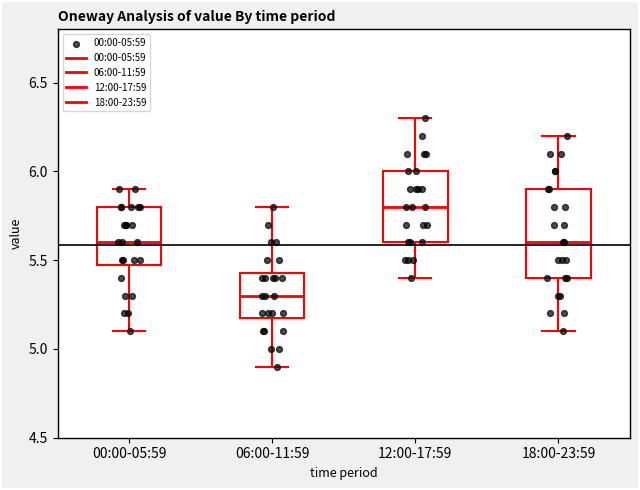

Reading left to right, transcribe this box plot: for each box, give where its median line is, the range the box spans, and where its two whiskers end, as read against the y-axis. The values are not printed on the chart, so give them approximately, as read against the axis.

00:00-05:59: median 5.60, box 5.50 to 5.80, whiskers 5.10 to 5.90
06:00-11:59: median 5.30, box 5.20 to 5.45, whiskers 4.90 to 5.80
12:00-17:59: median 5.80, box 5.60 to 6.00, whiskers 5.40 to 6.30
18:00-23:59: median 5.60, box 5.40 to 5.90, whiskers 5.10 to 6.20